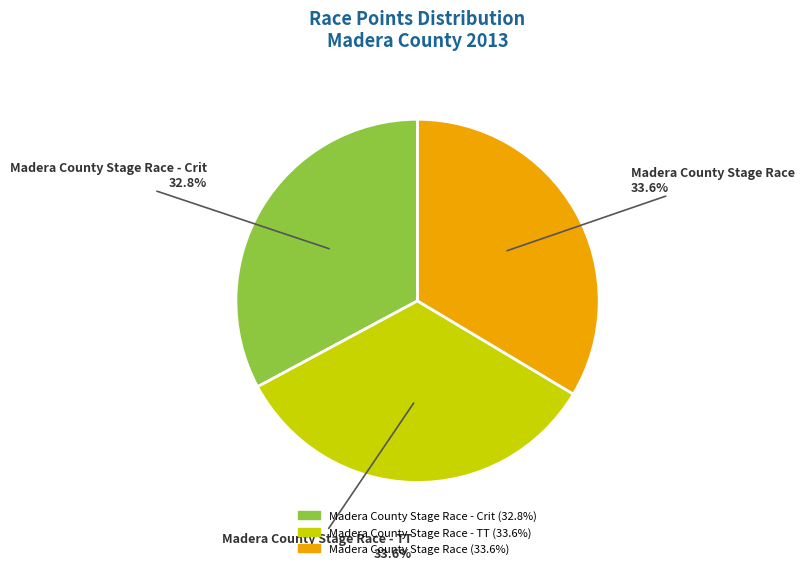

To the nearest percent, what percentage of the pie is Madera County Stage Race?

34%